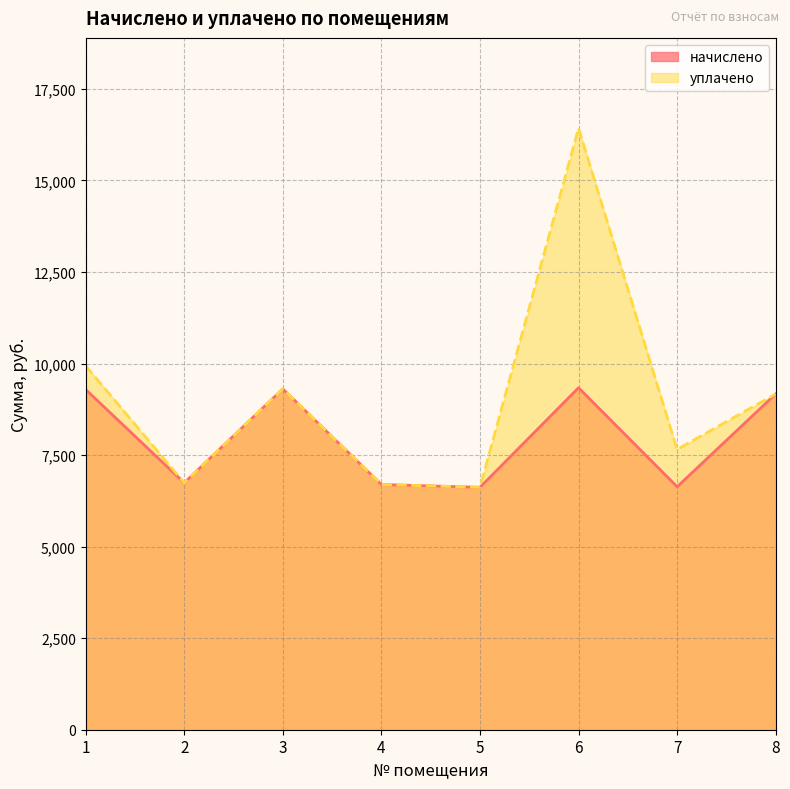

Is it true that уплачено equals 9169.9 at 8?

True